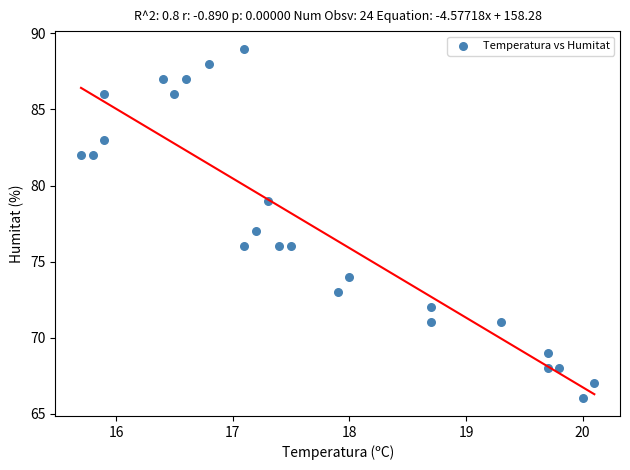

What is the range of Y values (max minus min)?

23